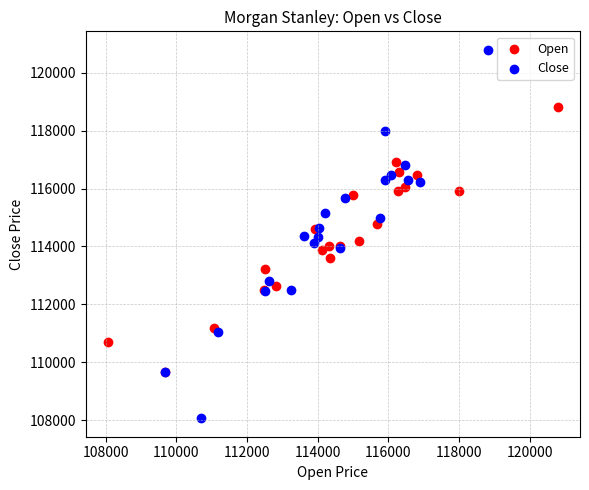

What are all the series names shown in the legend?

Open, Close